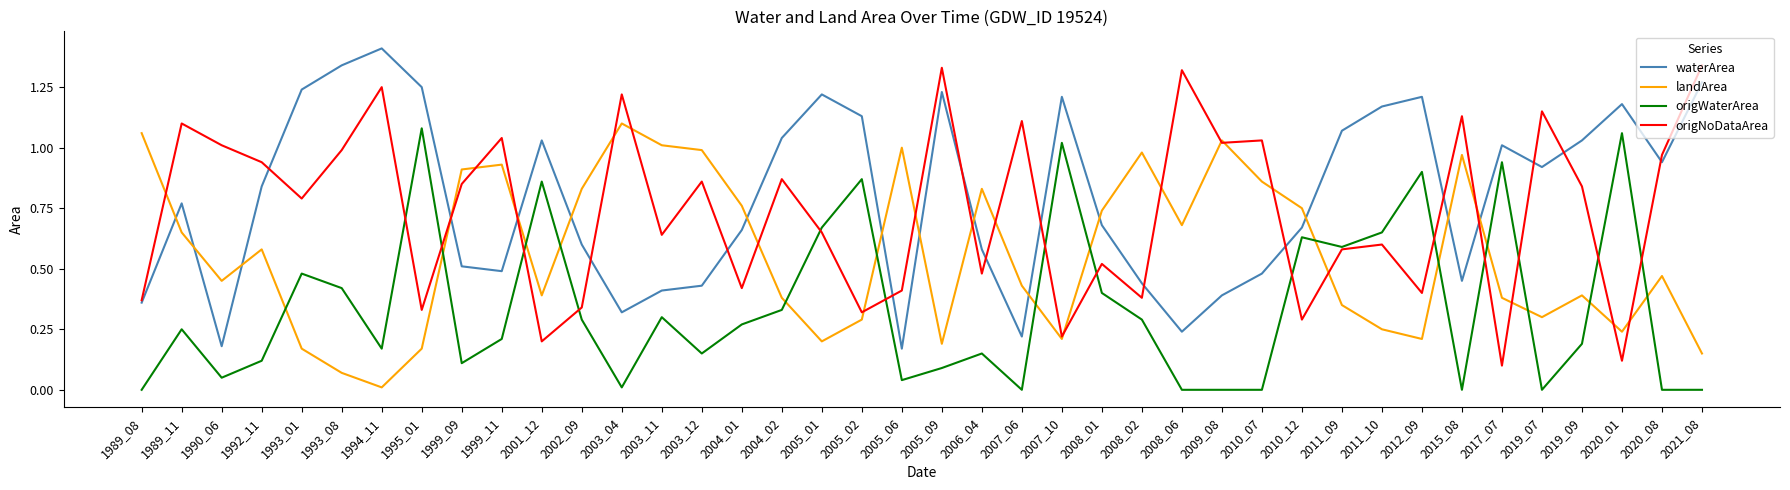

Is it true that origNoDataArea equals 0.5 at 2006_04?

True